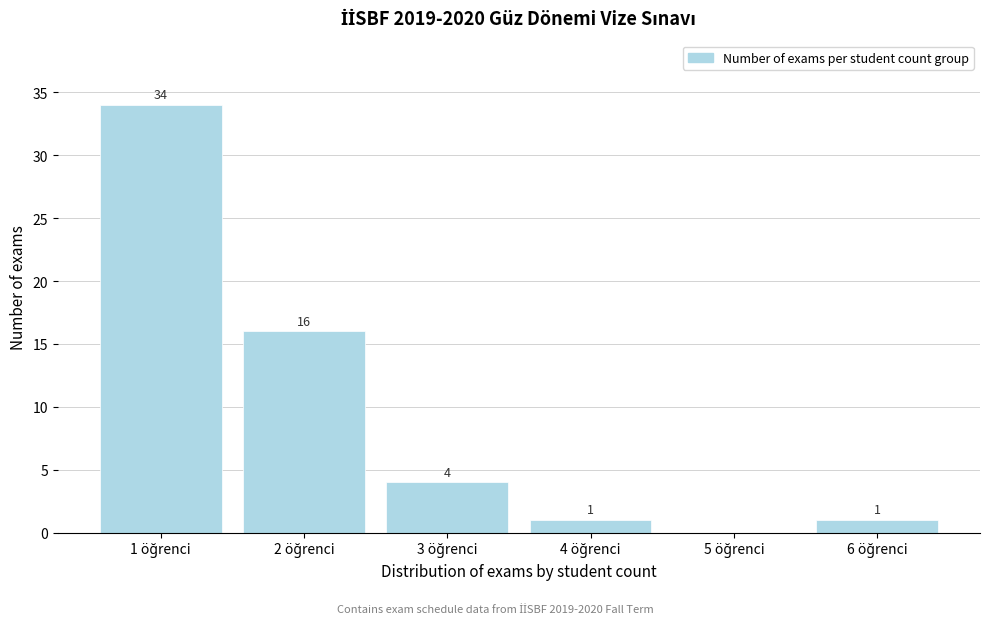

What is the maximum value shown in the chart?

34